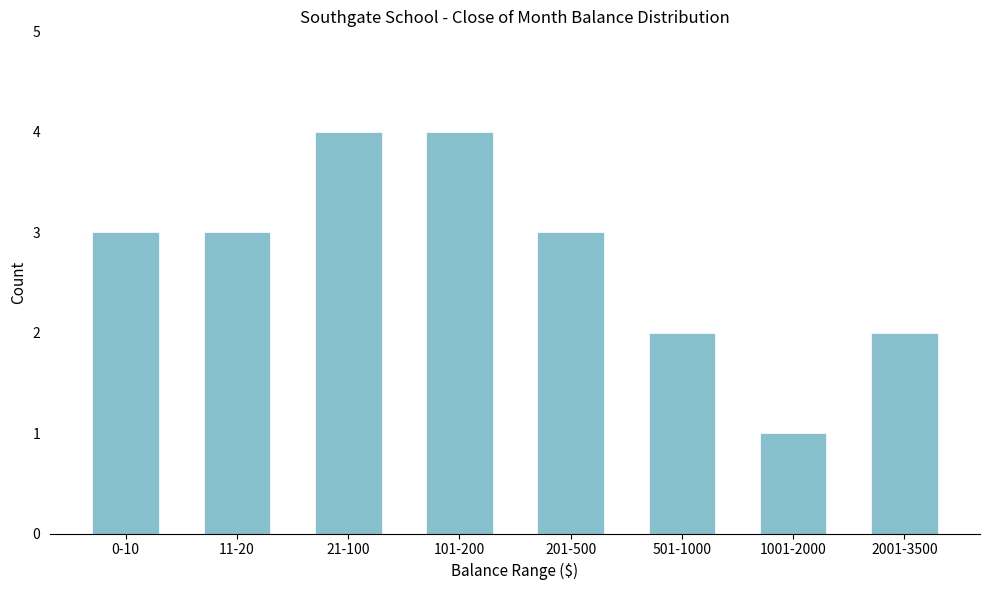

Reading left to right, what are all the values shown in this chart?

0-10=3	11-20=3	21-100=4	101-200=4	201-500=3	501-1000=2	1001-2000=1	2001-3500=2